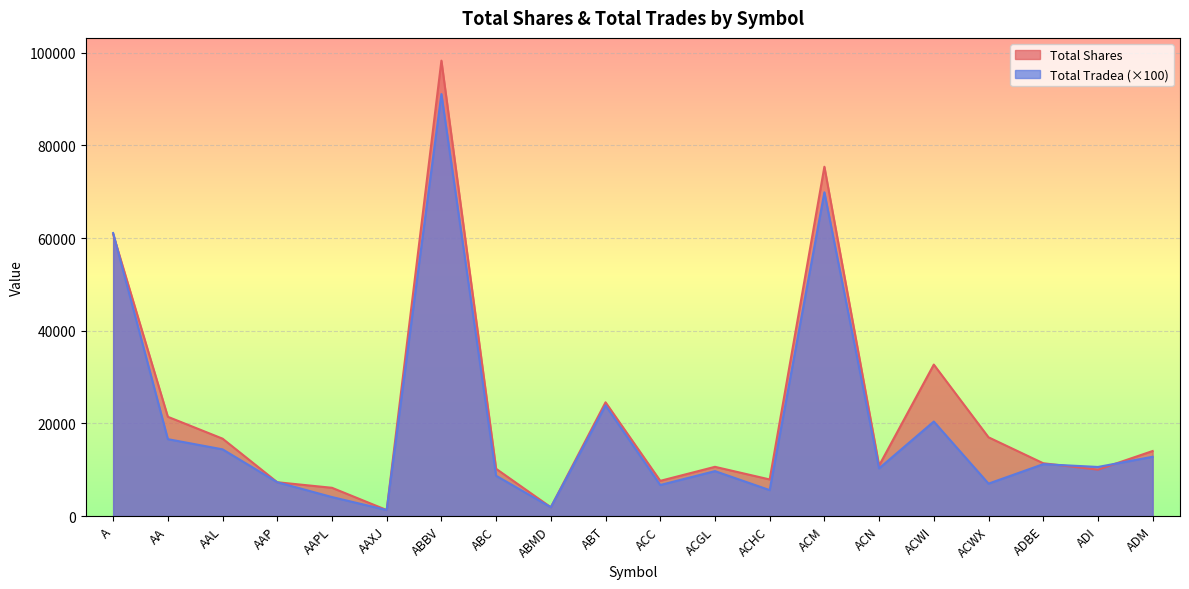

Is the value of Total Shares at ACWI greater than the value of Total Tradea at ABMD?

Yes